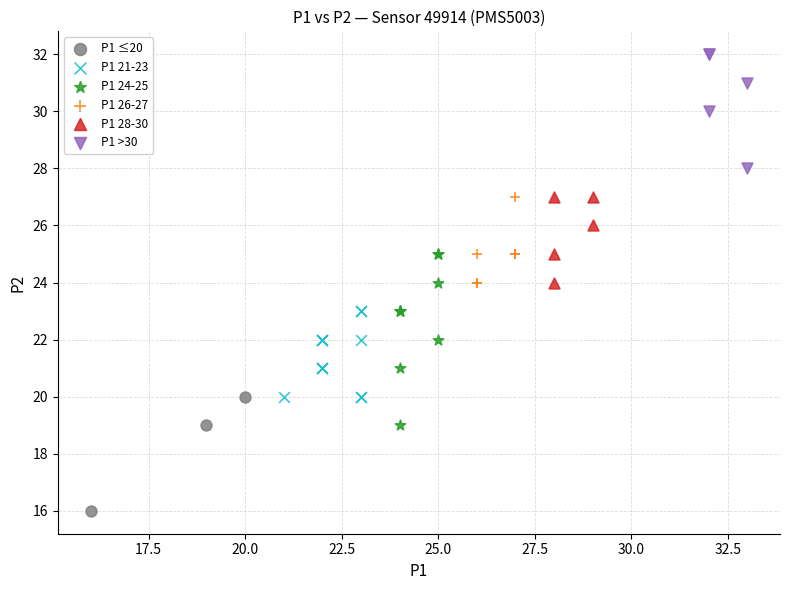

Which series reaches the minimum Y coordinate?

P1 ≤20